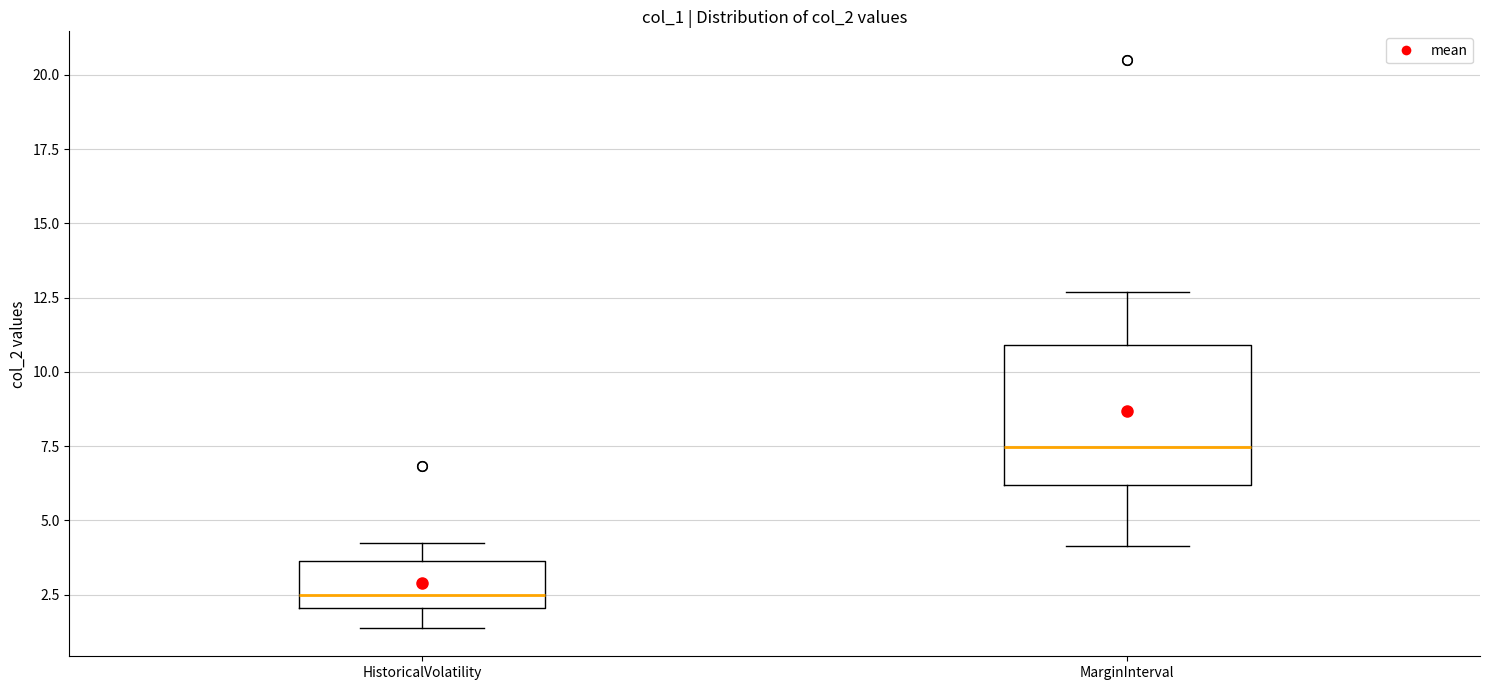

Reading left to right, transcribe this box plot: for each box, give where its median line is, the range the box spans, and where its two whiskers end, as read against the y-axis. The values are not printed on the chart, so give them approximately, as read against the axis.

HistoricalVolatility: median 2.5, box 2.0 to 3.5, whiskers 1.5 to 4.0
MarginInterval: median 7.5, box 6.0 to 11.0, whiskers 4.0 to 12.5